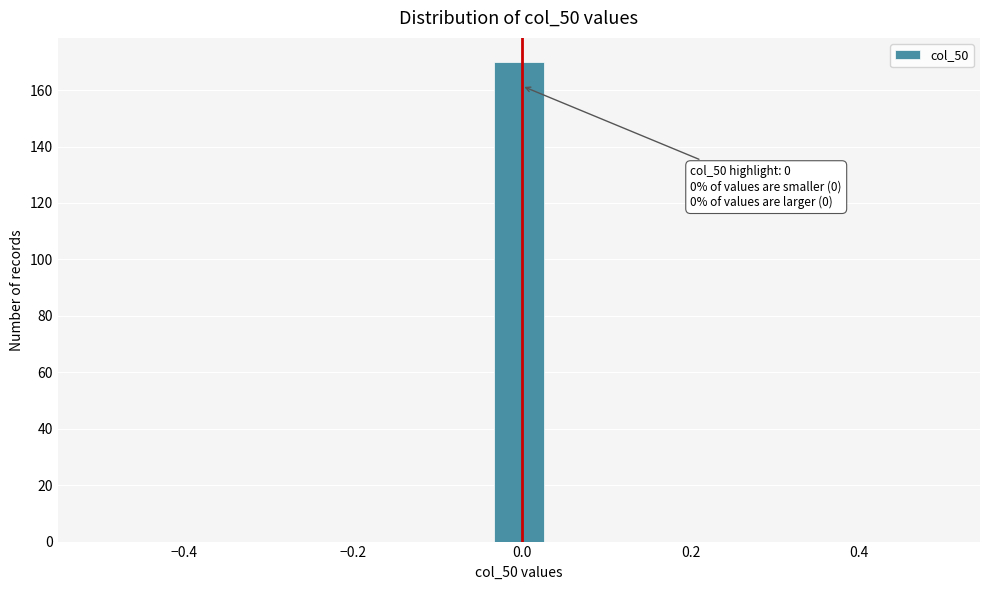

Read against the x-axis, roughly where is the centre of the tallest bar?

0.00